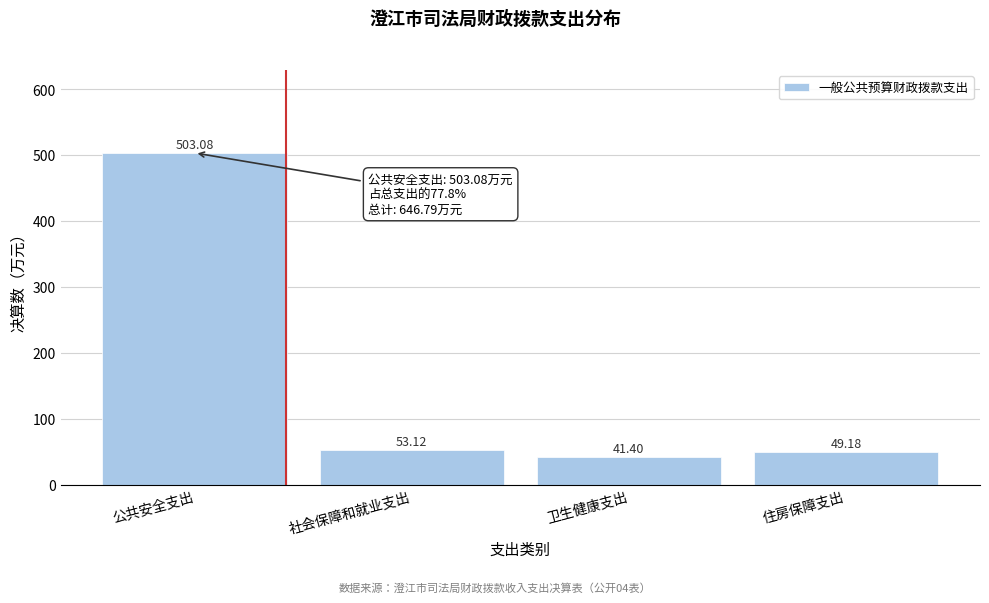

Where is the data nearest to the value 272?

社会保障和就业支出